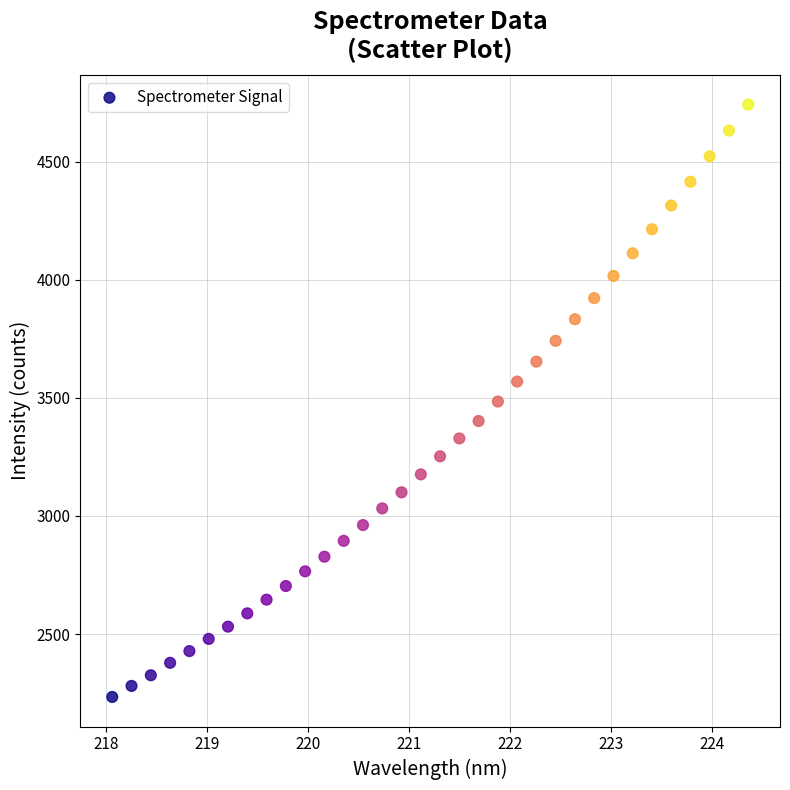

What is the range of Y values (max minus min)?

2507.3